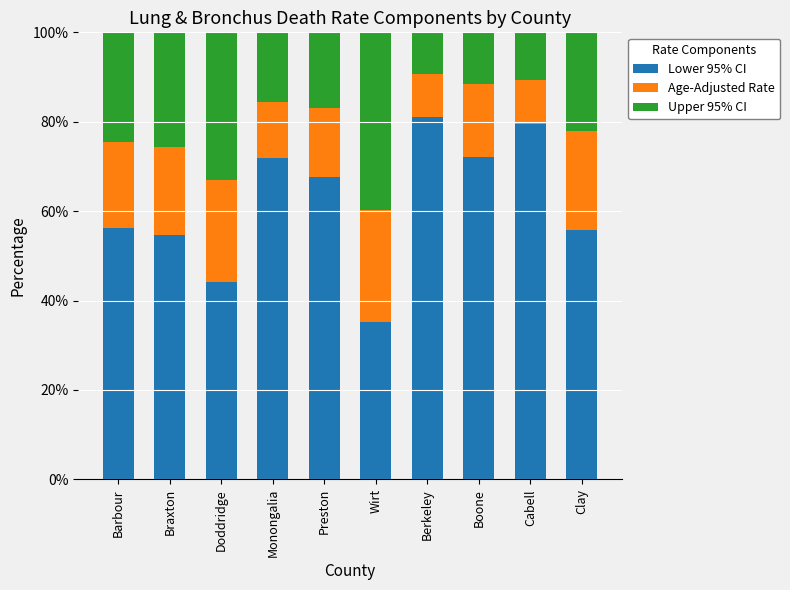

What is the average value of the Lower 95% CI series?

61.8